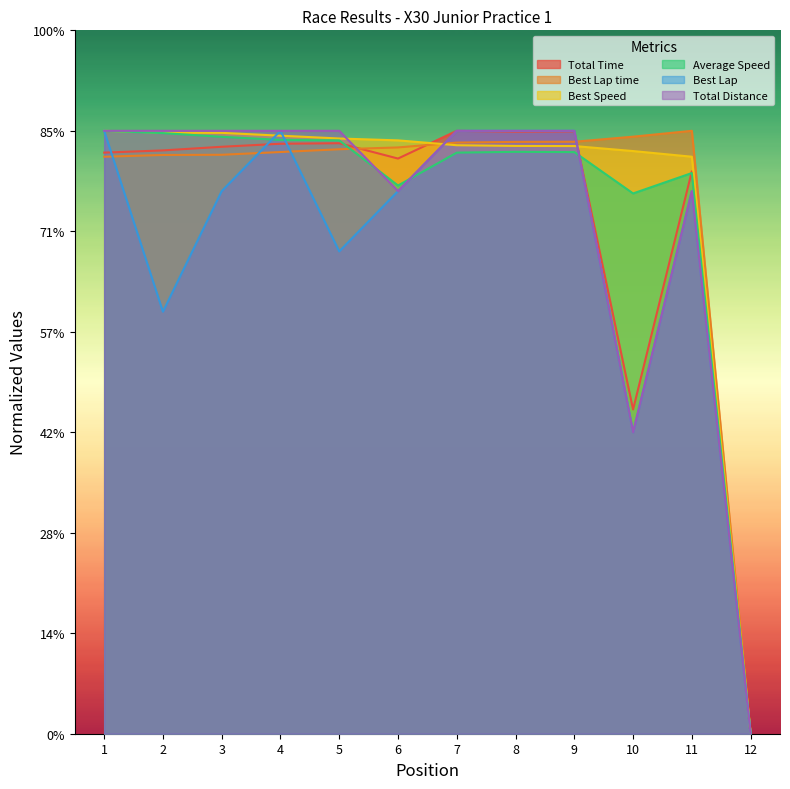

What are all the series names shown in the legend?

Total Time, Best Lap time, Best Speed, Average Speed, Best Lap, Total Distance